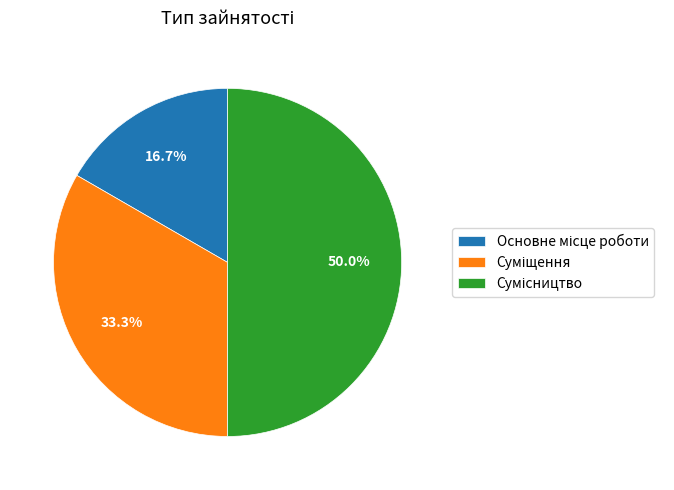

Count the number of slices in the pie.

3